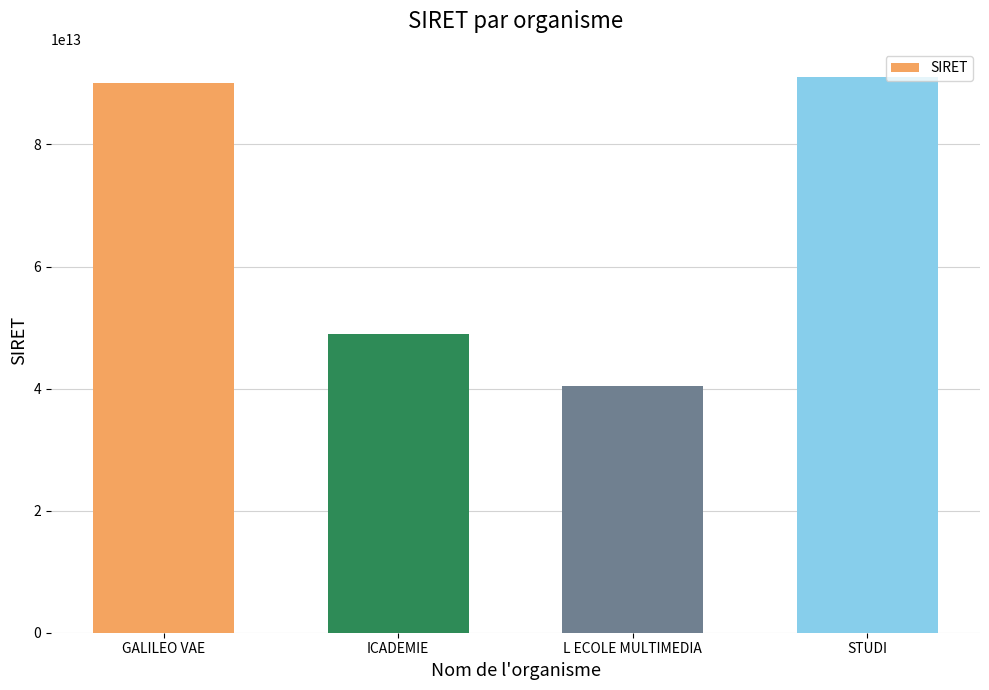

How many data points does each series have?

4